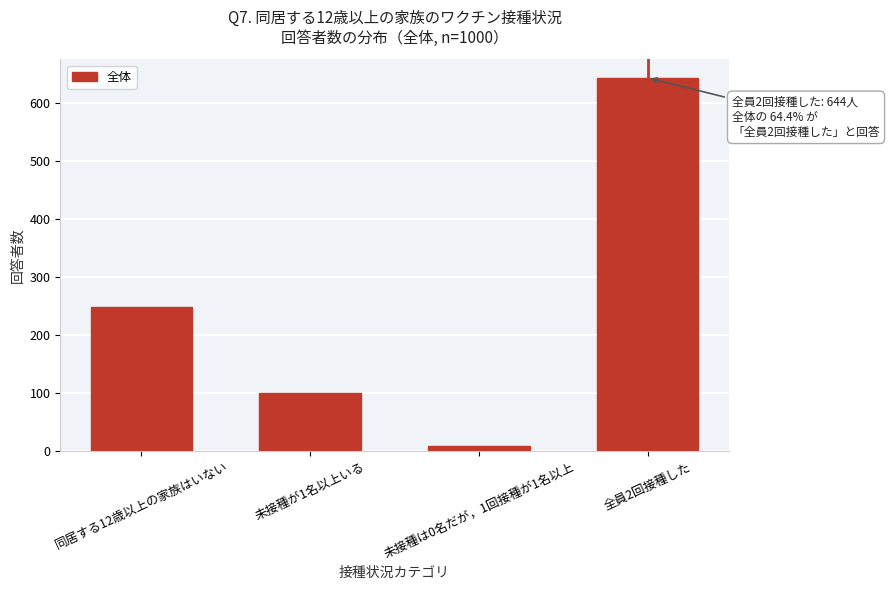

Reading left to right, what are all the values shown in this chart?

248	100	8	644